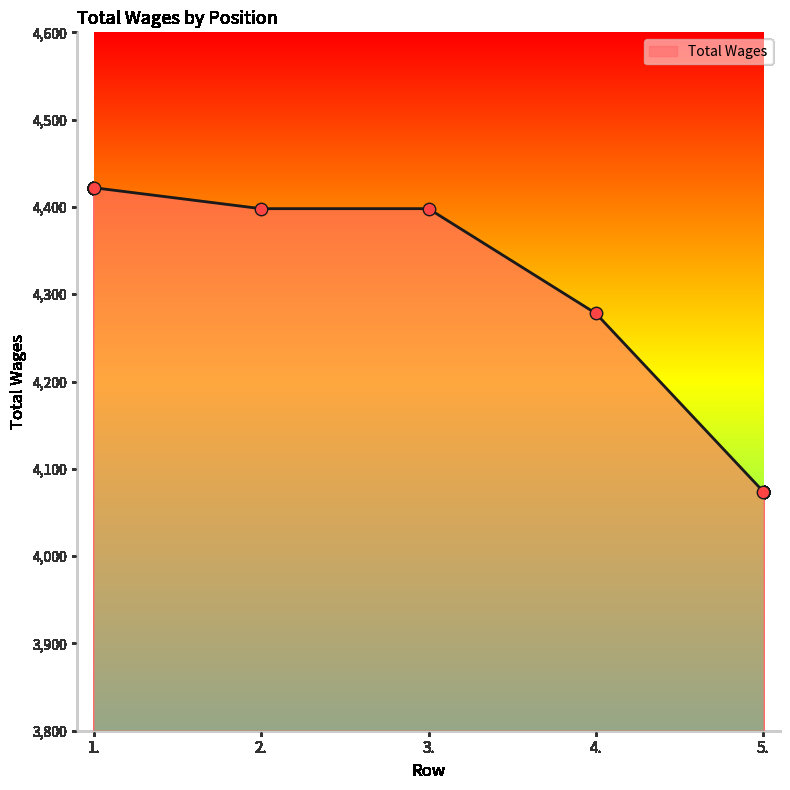

What is the change in value from 1. to 4.?

-144